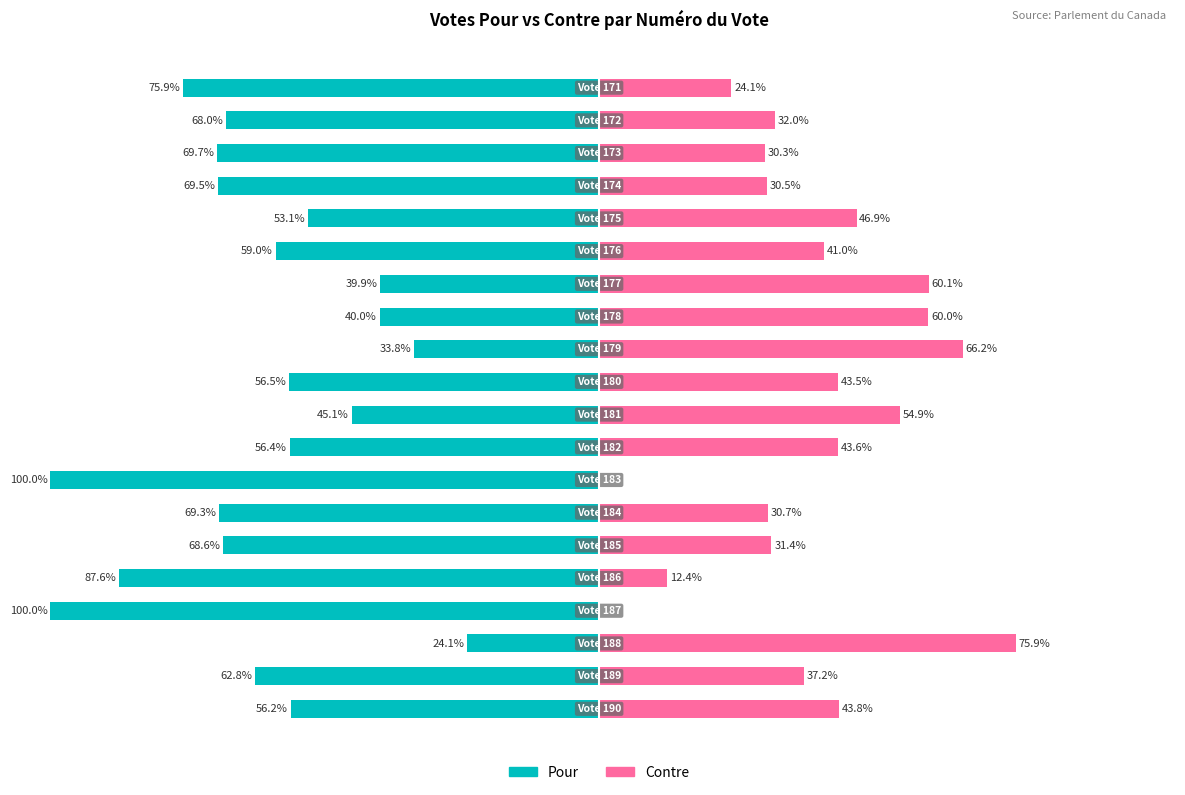

Which series has the widest spread of values?

Pour